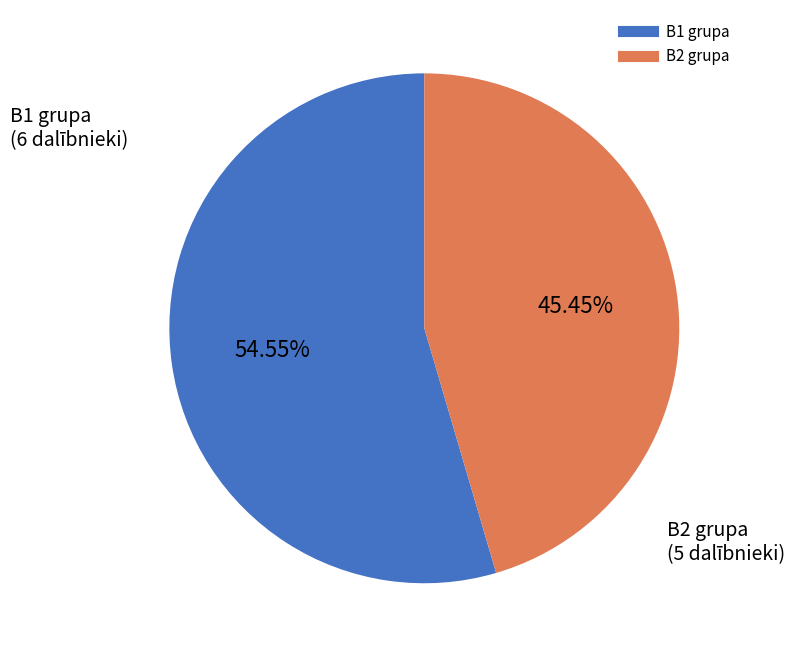

Which slice is the smallest?

B2 grupa